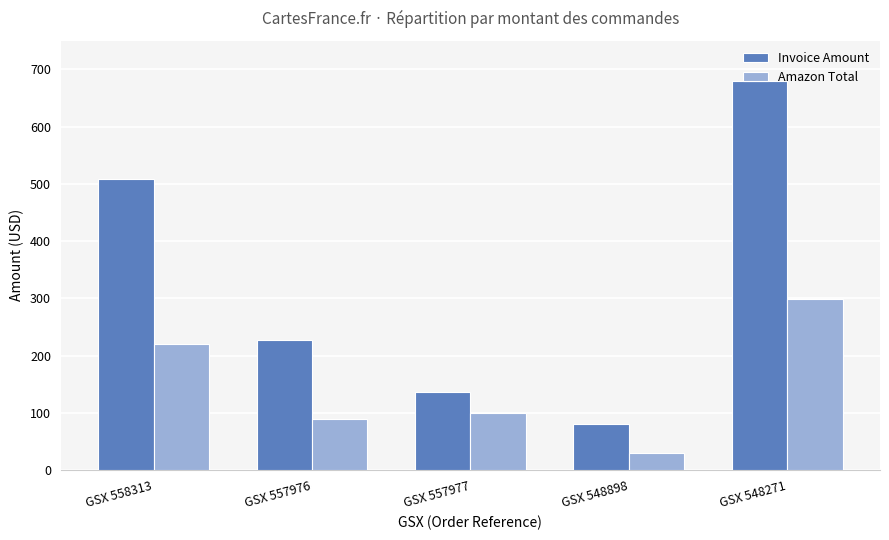

Does the chart contain any negative values?

No